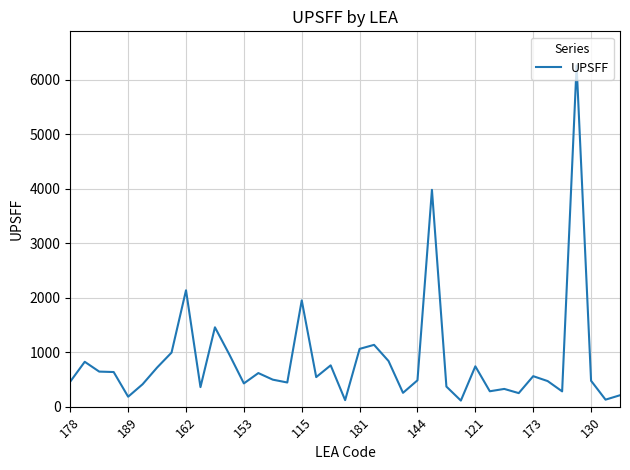

What is the difference between the maximum and minimum values?

6152